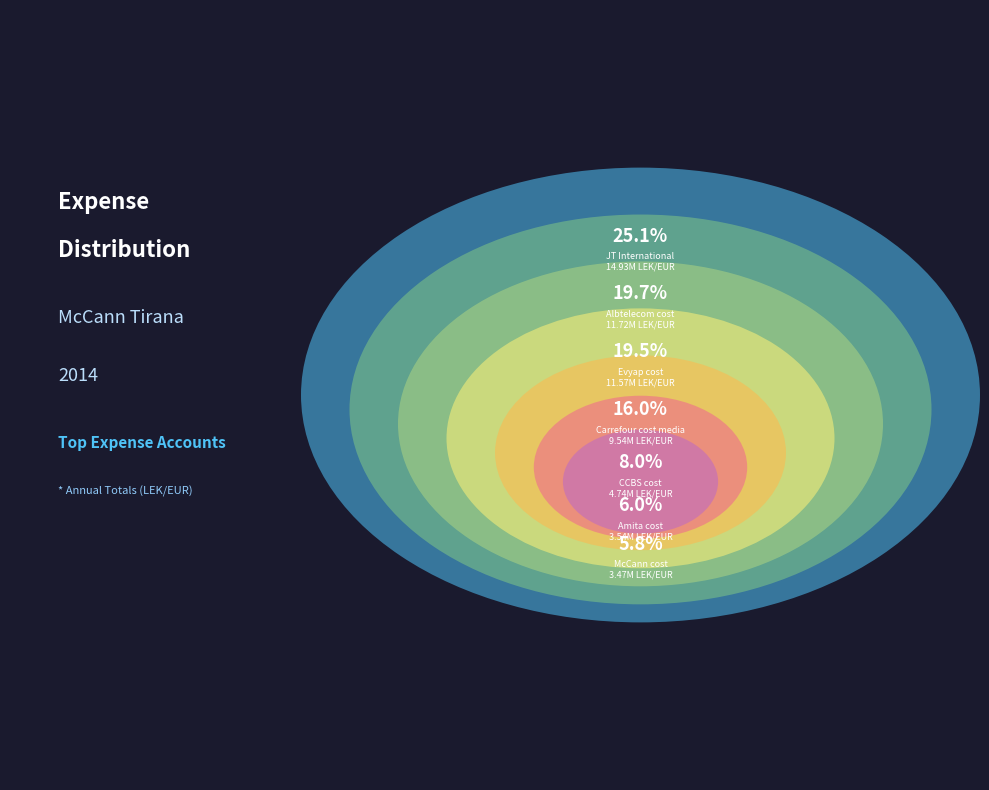

How many slices are in this pie chart?

7